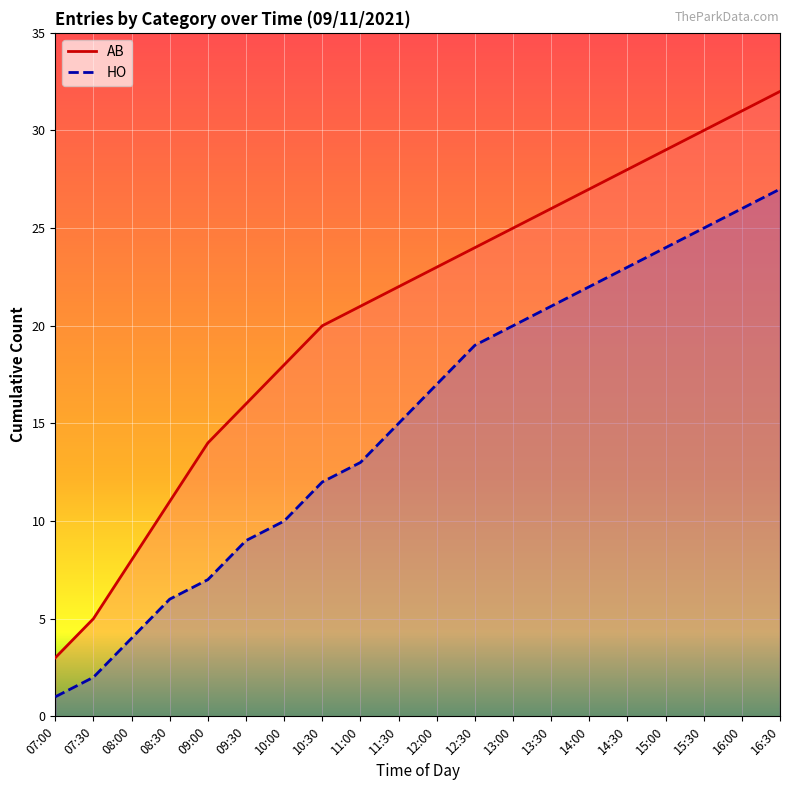

What is the sum of all AB values?

413